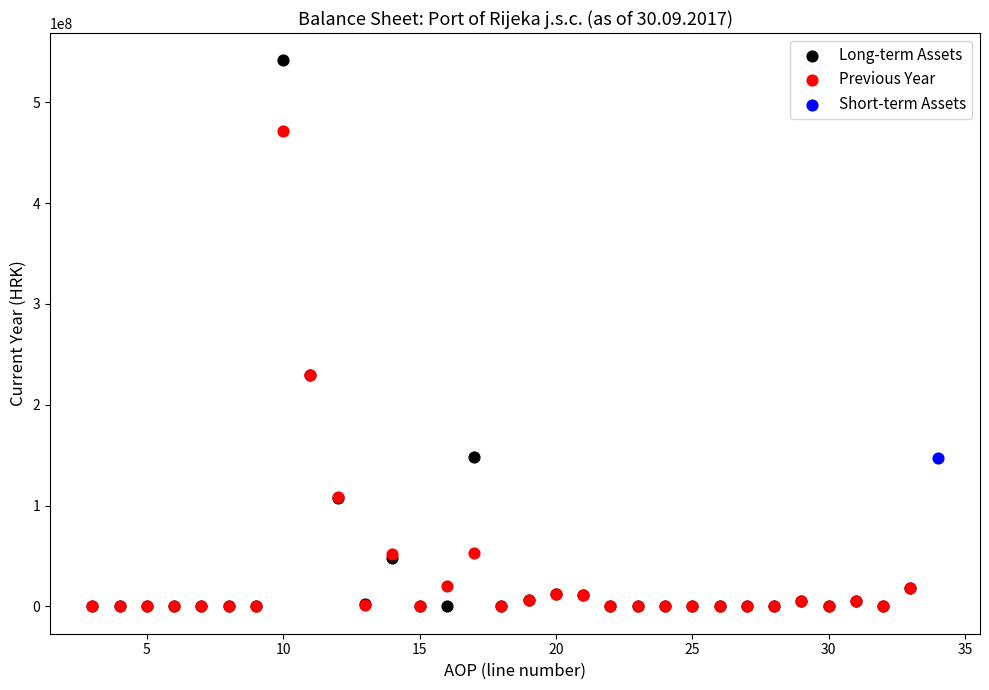

Which series reaches the maximum Y coordinate?

Long-term Assets